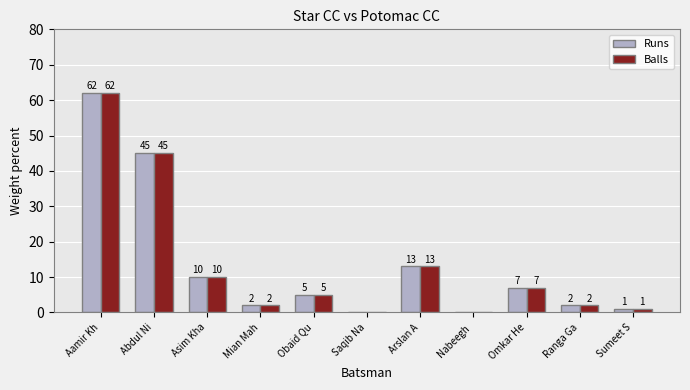

What is the total value across all series at Obaid Qu?

10